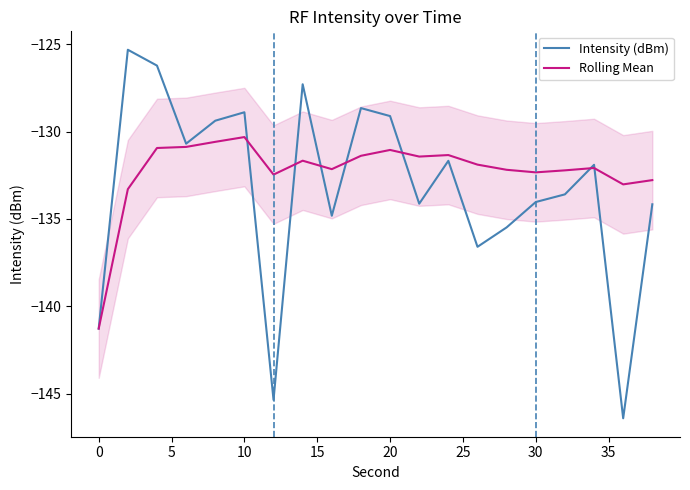

What is the minimum value for Intensity (dBm)?

-146.4